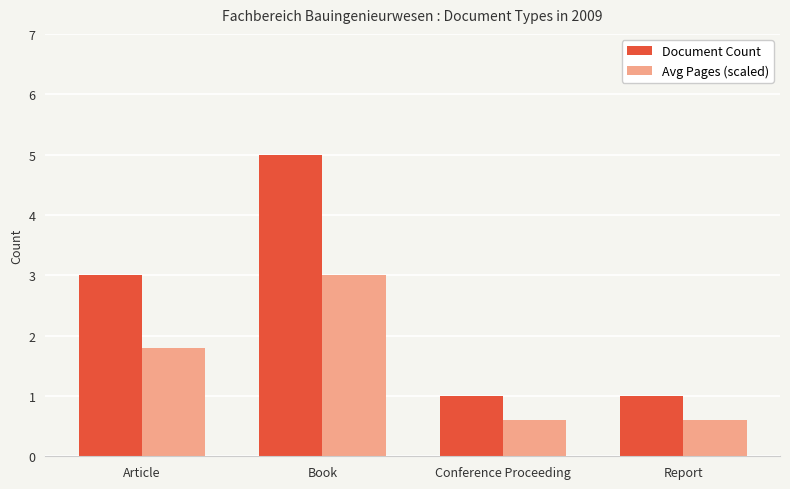

What are all the series names shown in the legend?

Document Count, Avg Pages (scaled)